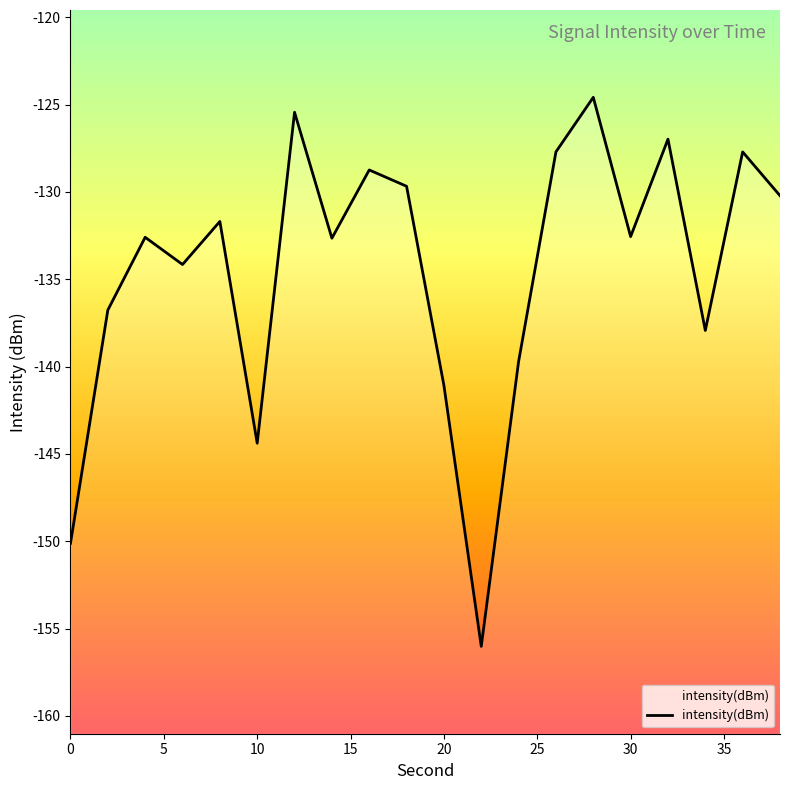

How many lines are shown in the chart?

1